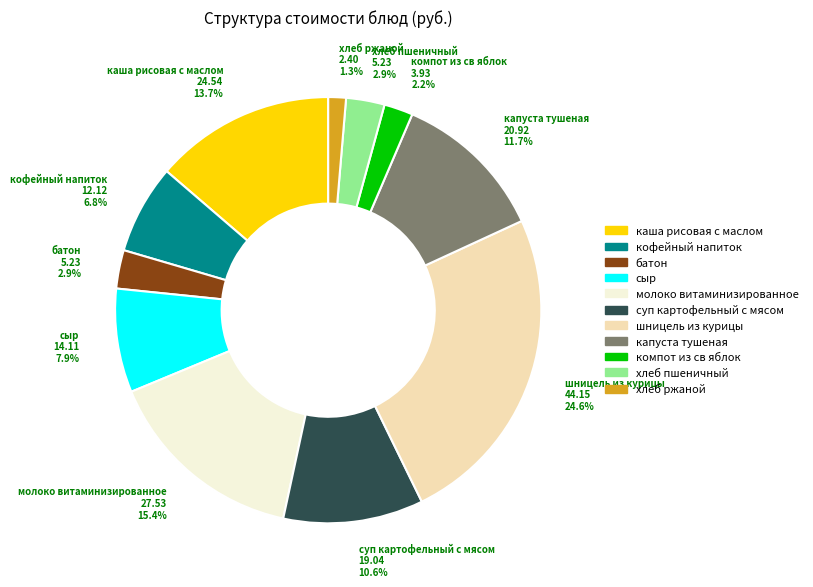

Does каша рисовая с маслом account for over 50% of the chart?

No